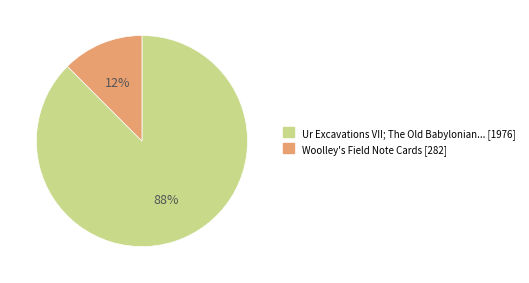

To the nearest percent, what is the average slice percentage?

50%